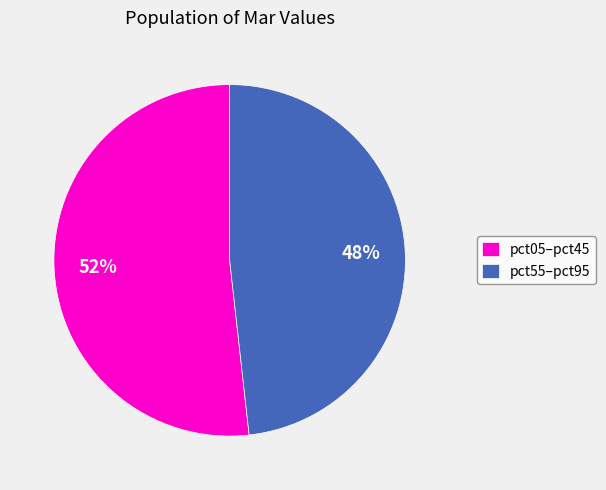

Count the number of slices in the pie.

2